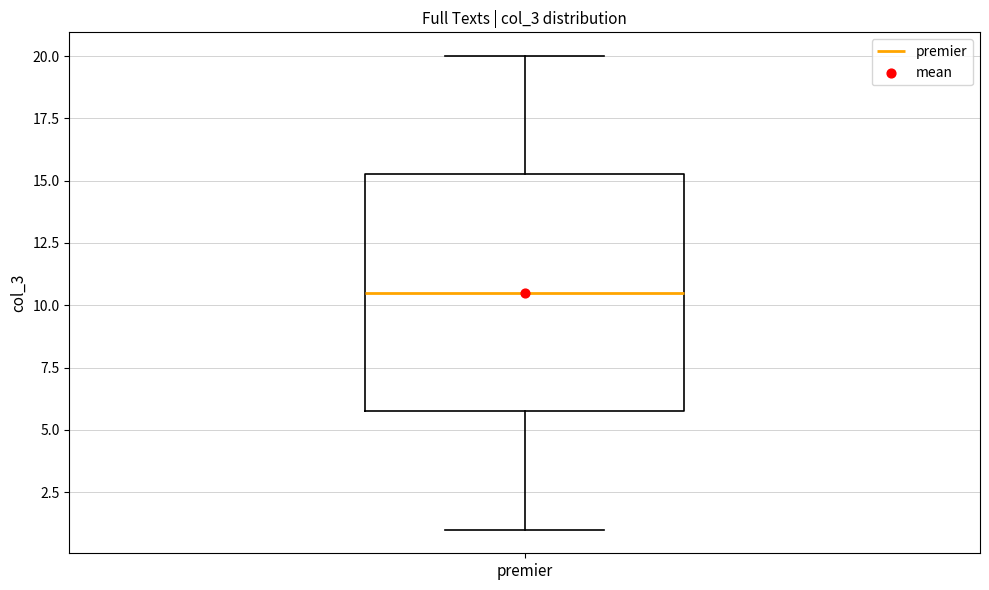

Transcribe this box plot: give where the median line is, the range the box spans, and where the two whiskers end, as read against the y-axis. The values are not printed on the chart, so give them approximately, as read against the axis.

median 10.5, box 6.0 to 15.5, whiskers 1.0 to 20.0